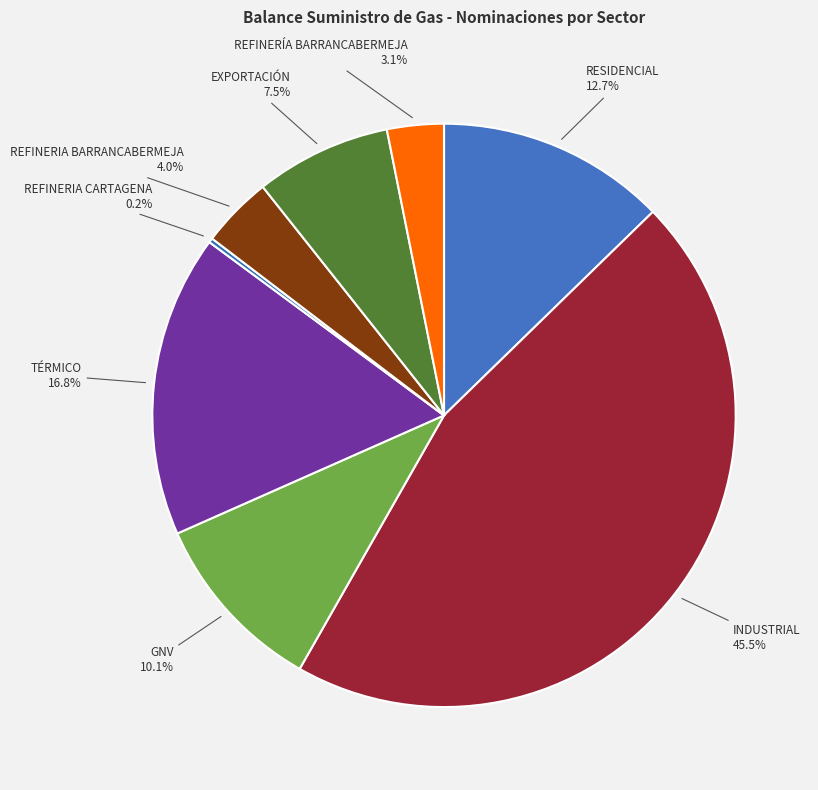

Is there a majority slice in this chart?

No